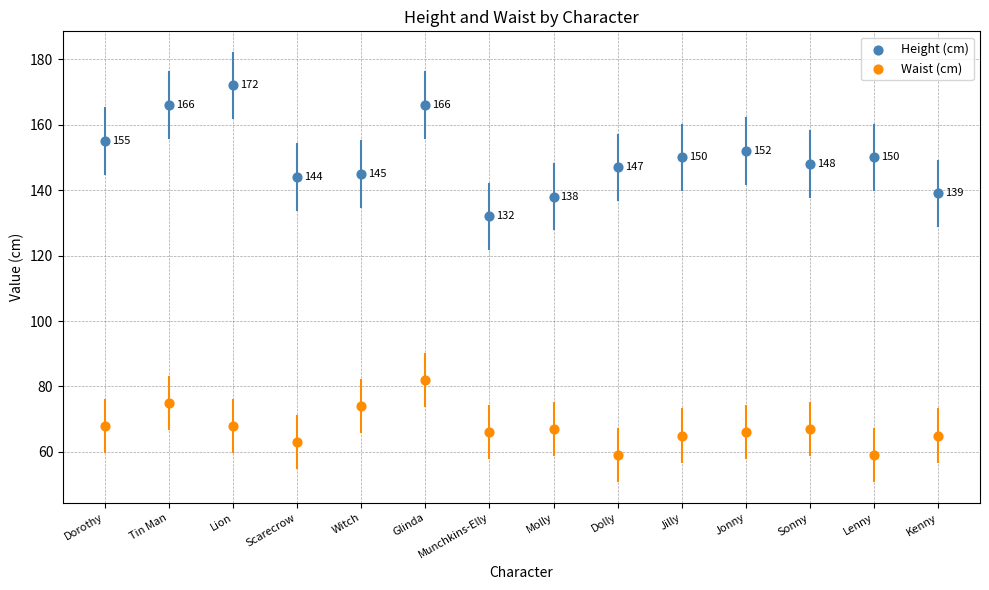

What are all the series names shown in the legend?

Height (cm), Waist (cm)